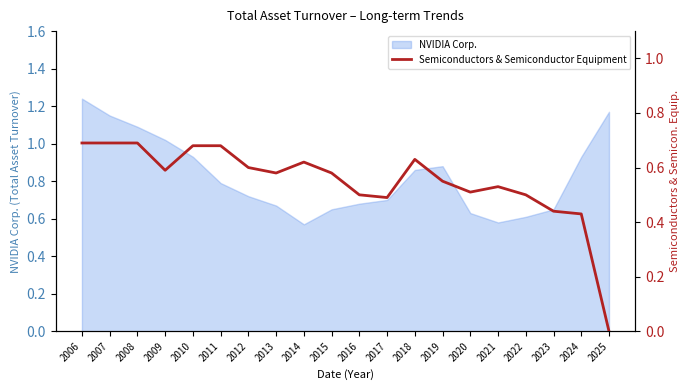

The NVIDIA Corp. series shows 0.8 at 2014. True or false?

False